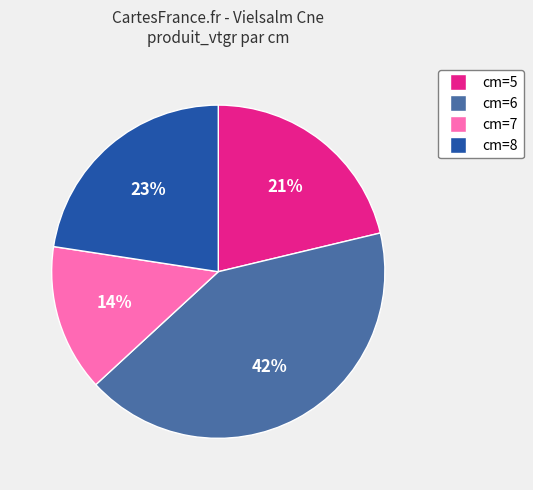

Which has a higher value, cm=7 or cm=5?

cm=5